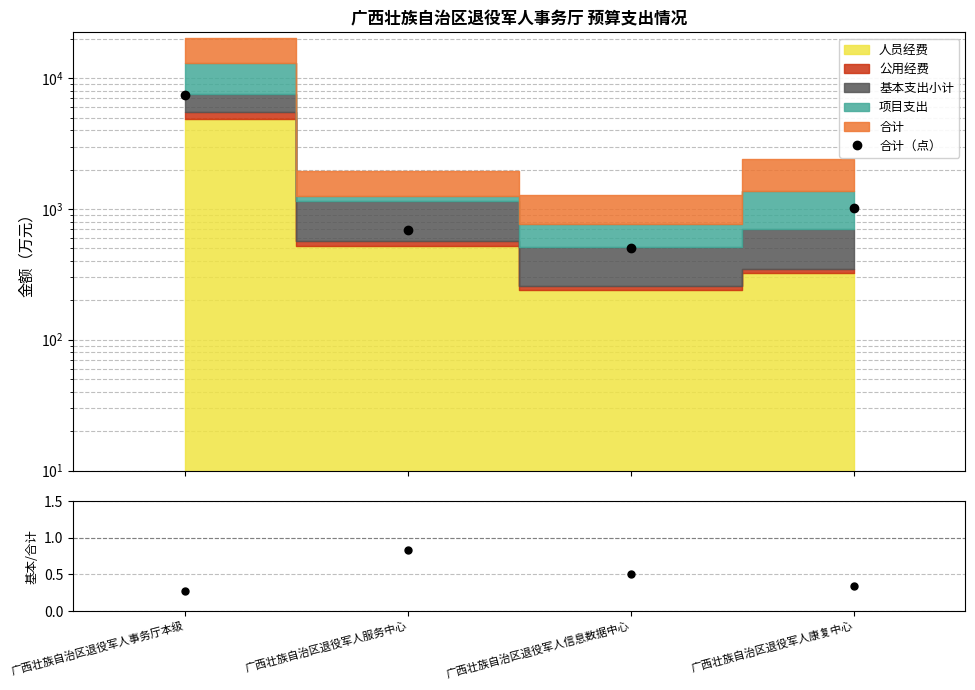

At how many categories does at least one series exceed 4245?

1